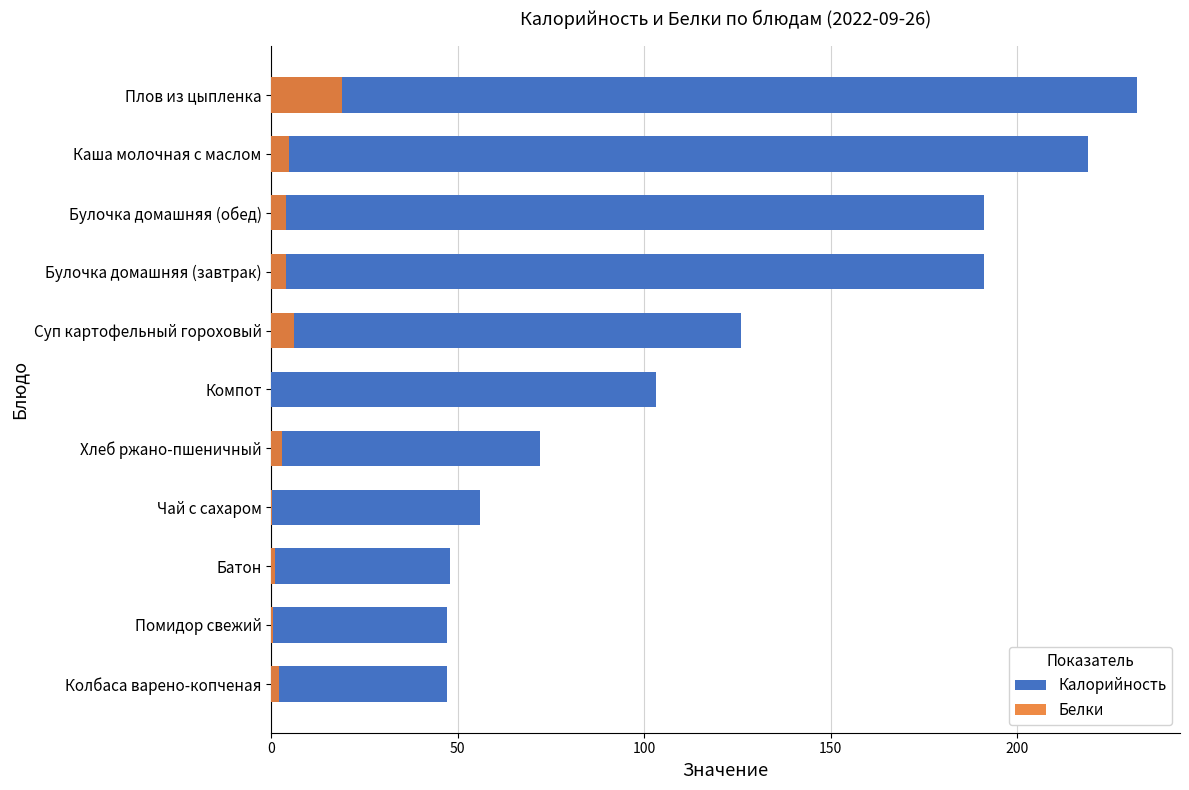

The Калорийность series shows 168.8 at Компот. True or false?

False